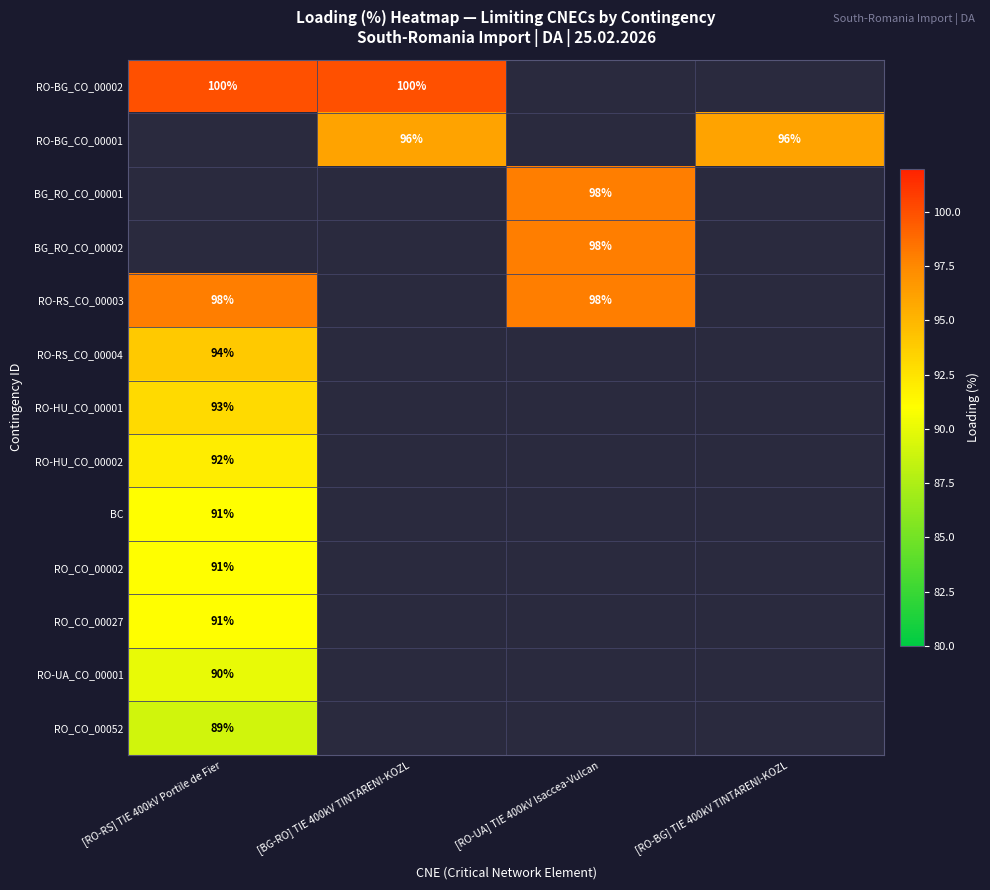

What is the maximum value shown in the chart?

100.0